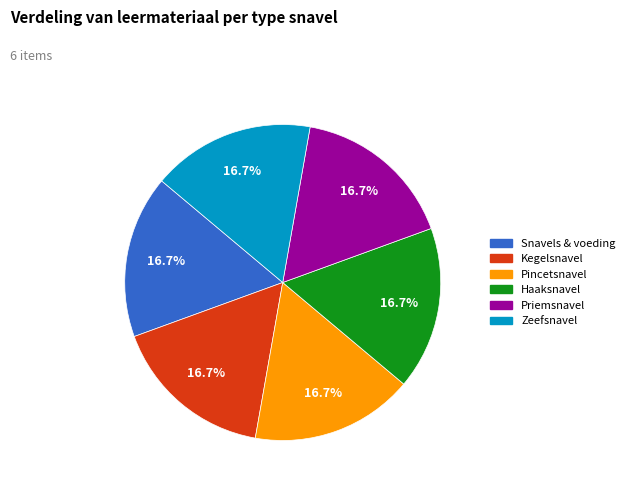

Does any single category account for the majority?

No